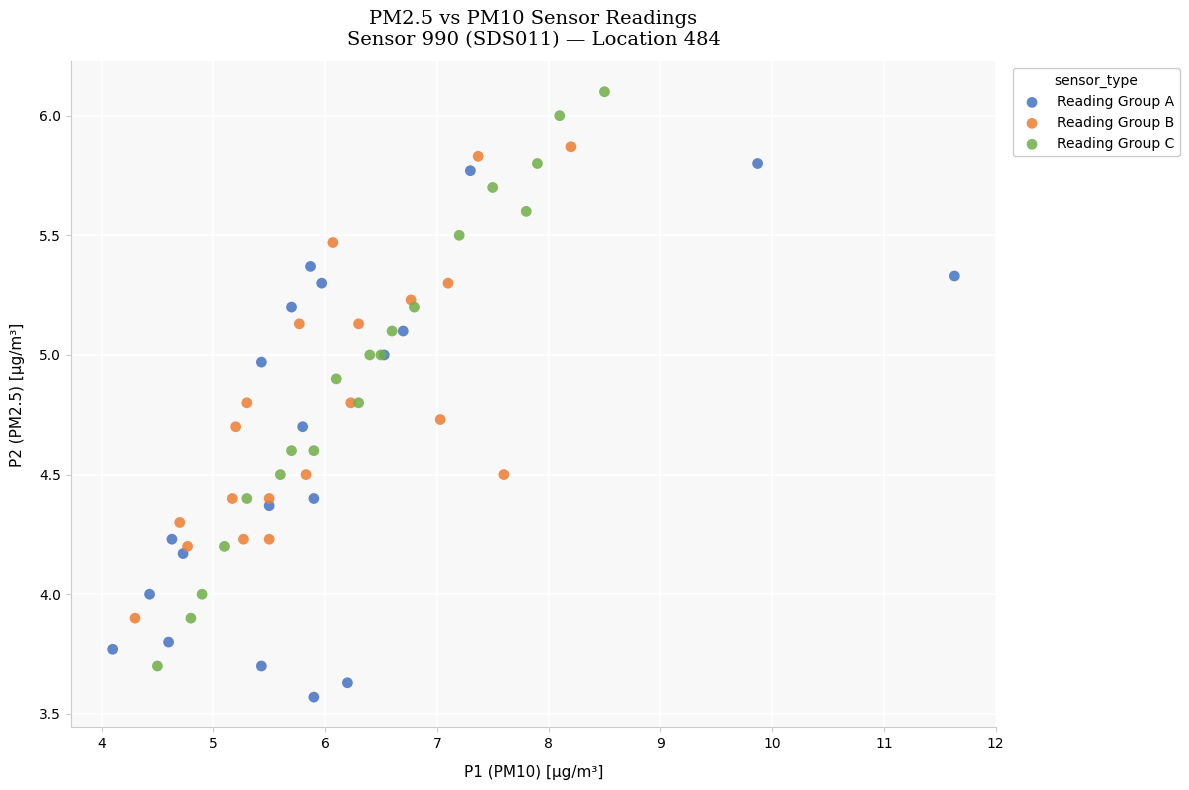

What are all the series names shown in the legend?

Reading Group A, Reading Group B, Reading Group C